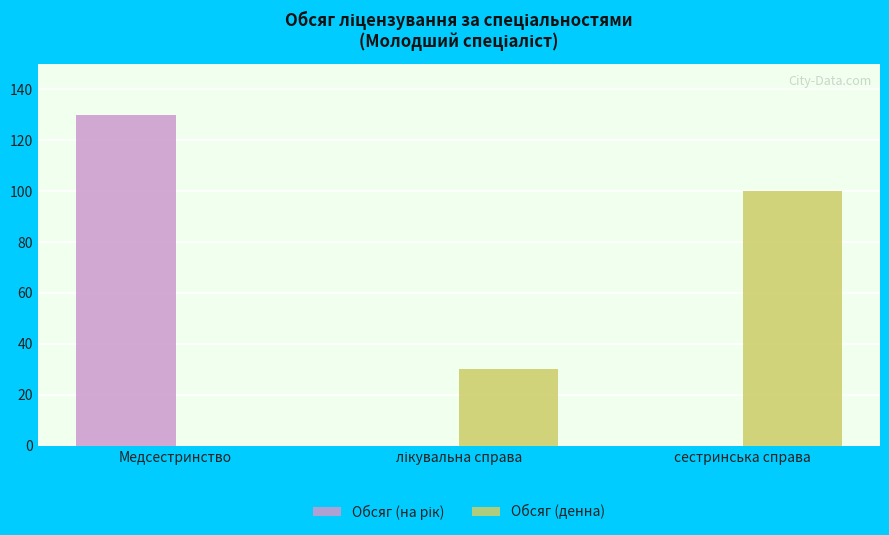

Is it true that Обсяг (денна) equals 0 at Медсестринство?

True